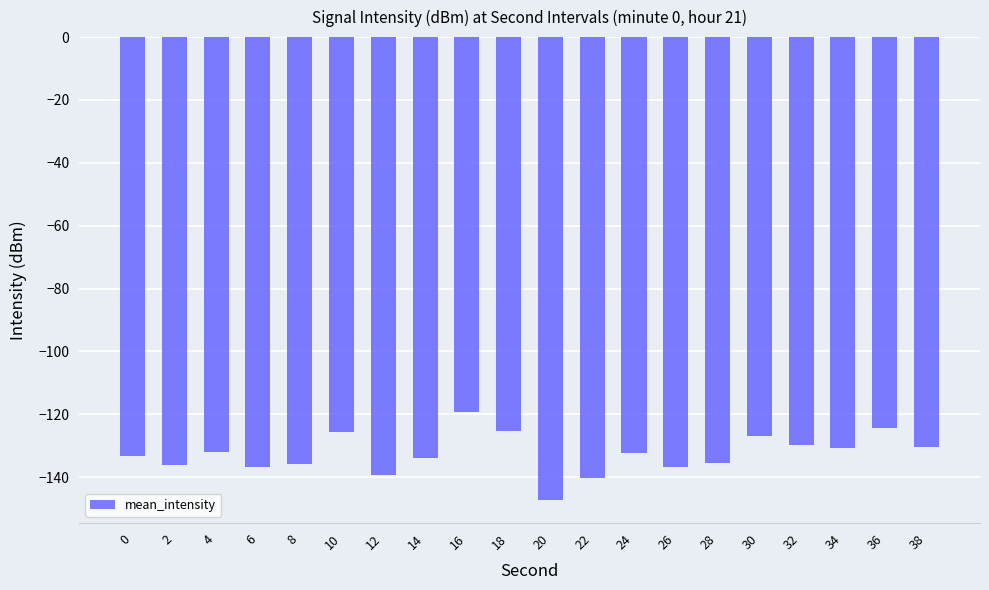

What is the difference between the values at 28 and 22?

4.8